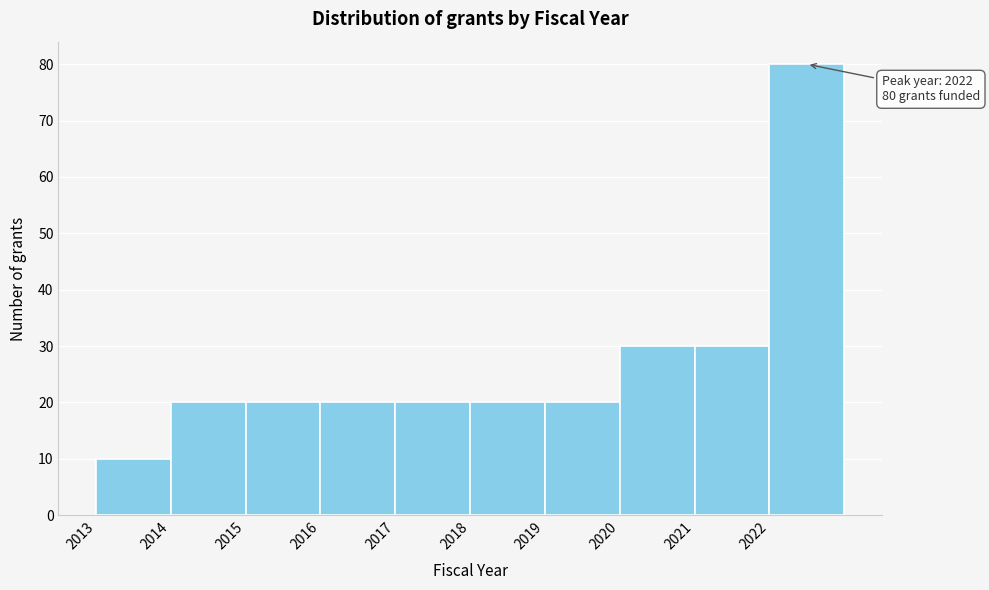

Over which range of the x-axis is the bar tallest?

2022 to 2023